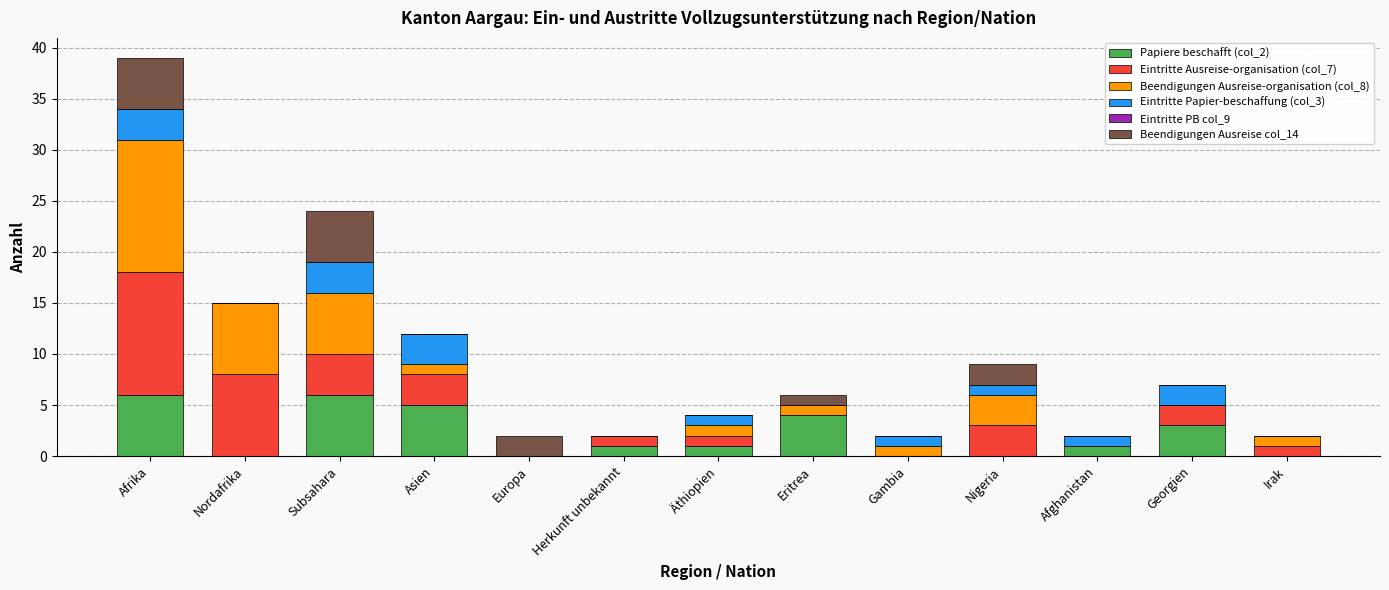

At which category is the sum across all series the highest?

Afrika